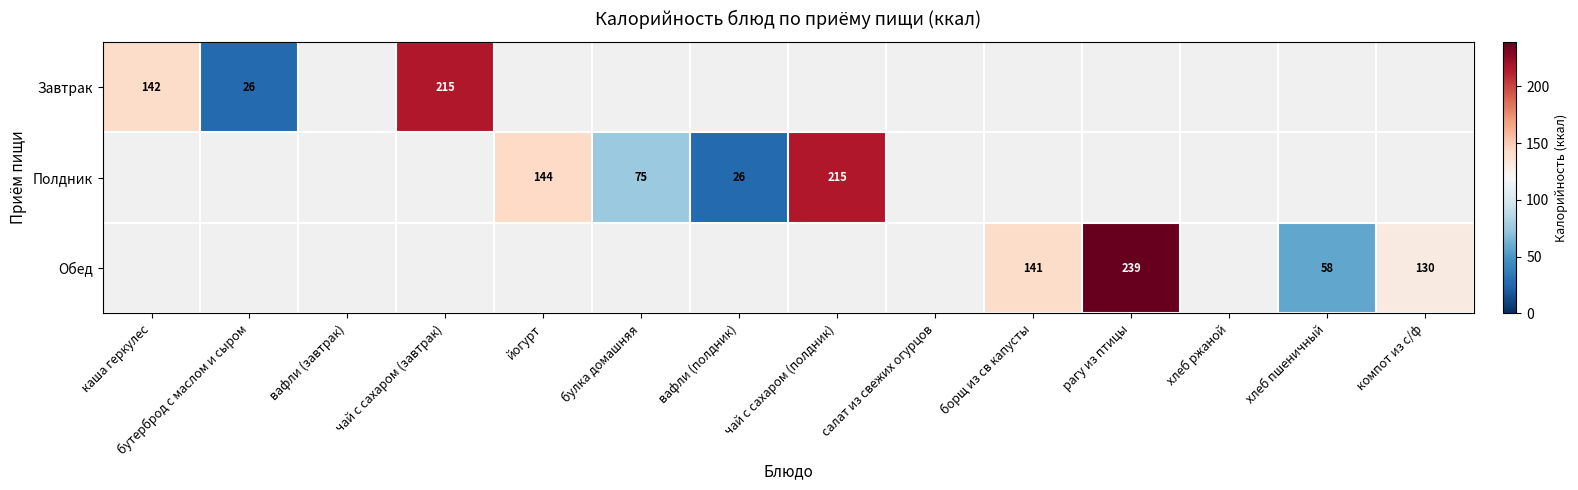

Between вафли (полдник) and каша геркулес, which is larger?

каша геркулес